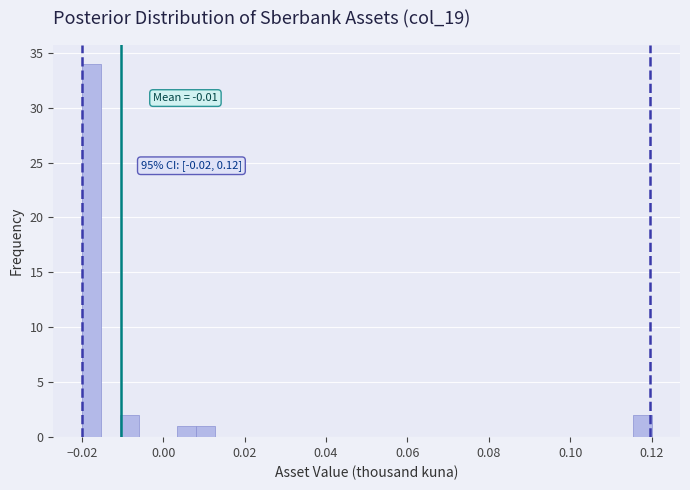

Read against the x-axis, roughly where is the centre of the tallest bar?

-0.018